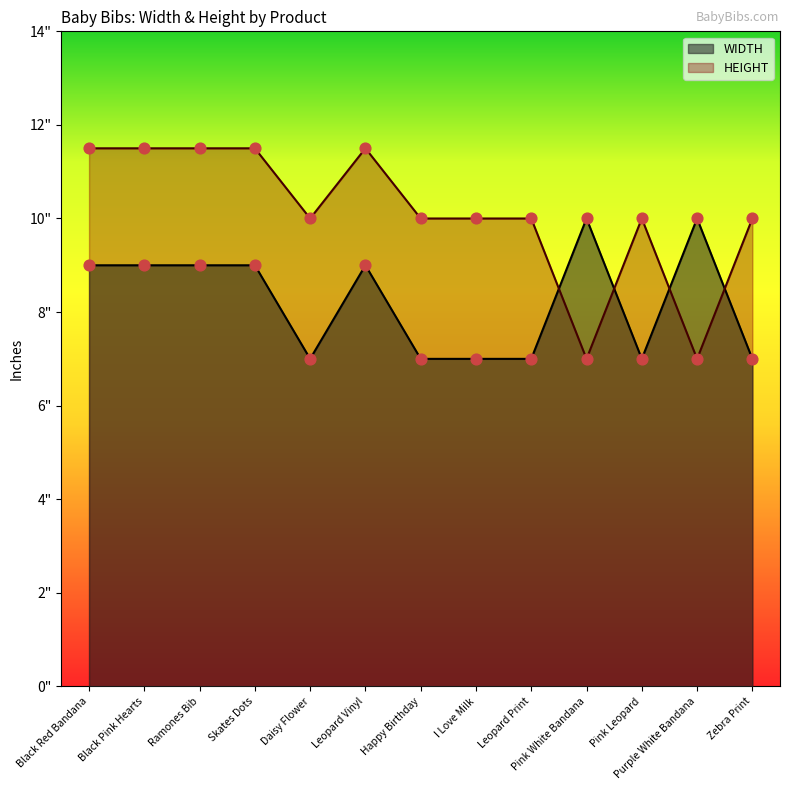

What are all the series names shown in the legend?

WIDTH, HEIGHT